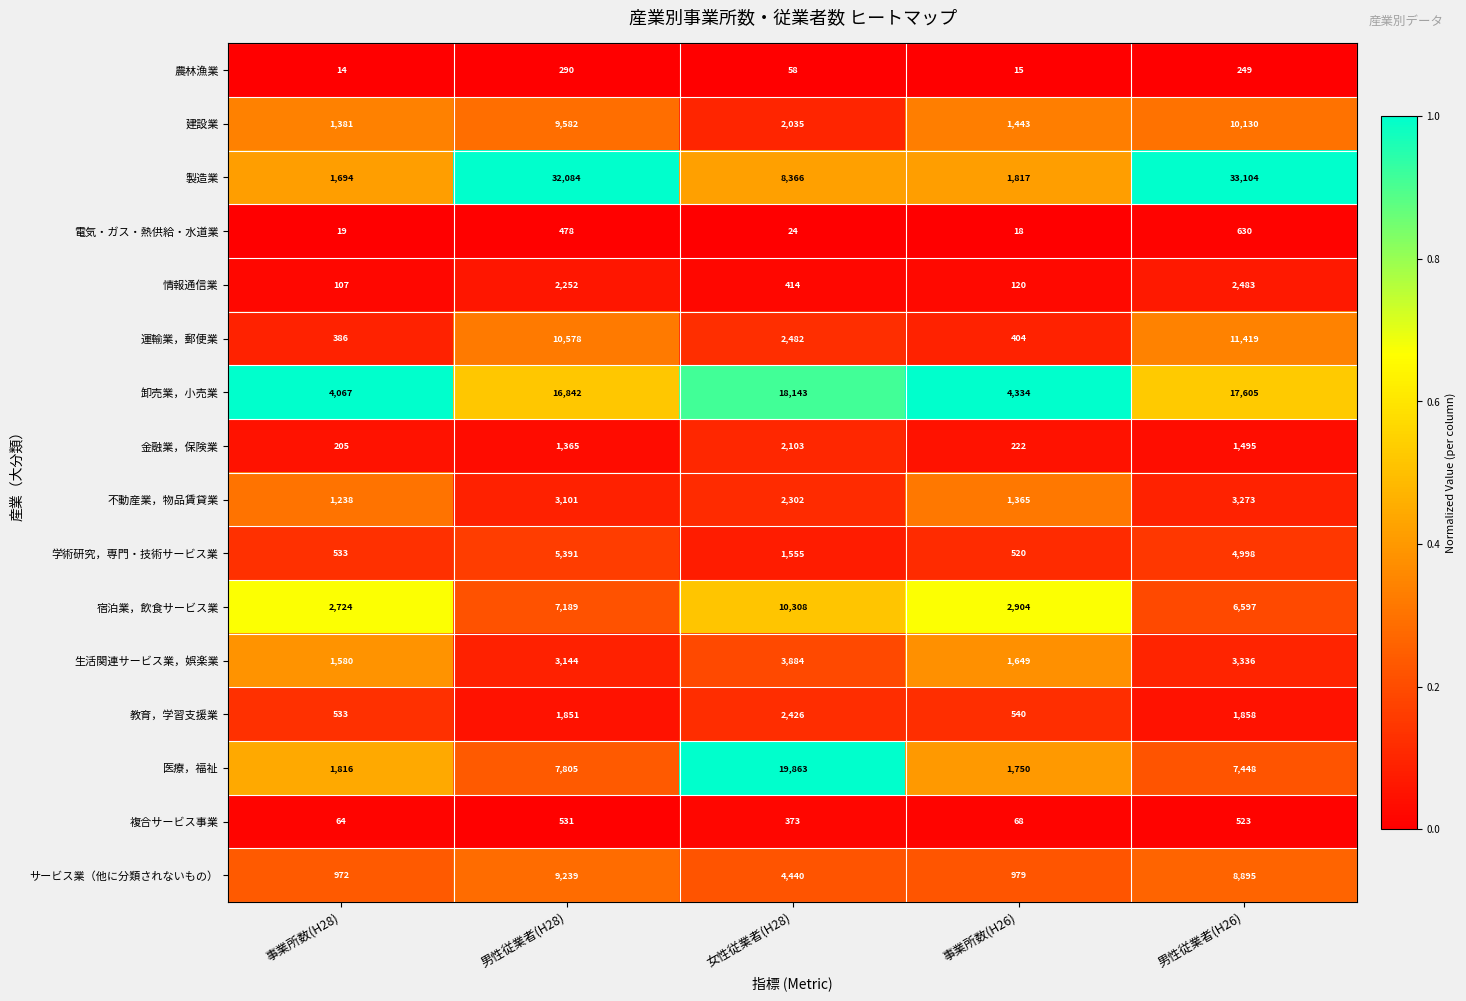

Is it true that 情報通信業 equals 252 at 女性従業者(H28)?

False